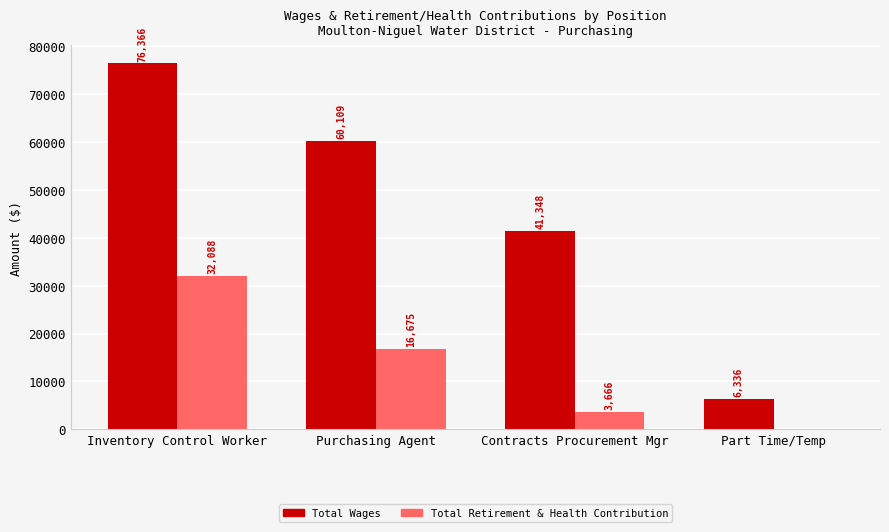

What are all the series names shown in the legend?

Total Wages, Total Retirement & Health Contribution